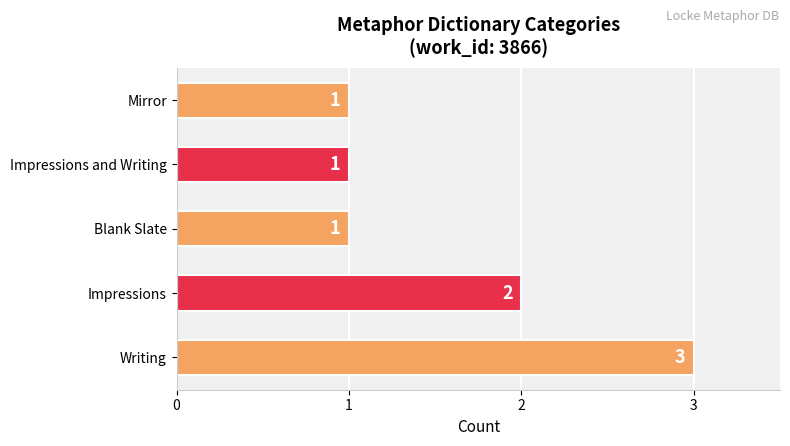

What is the sum of all values?

8